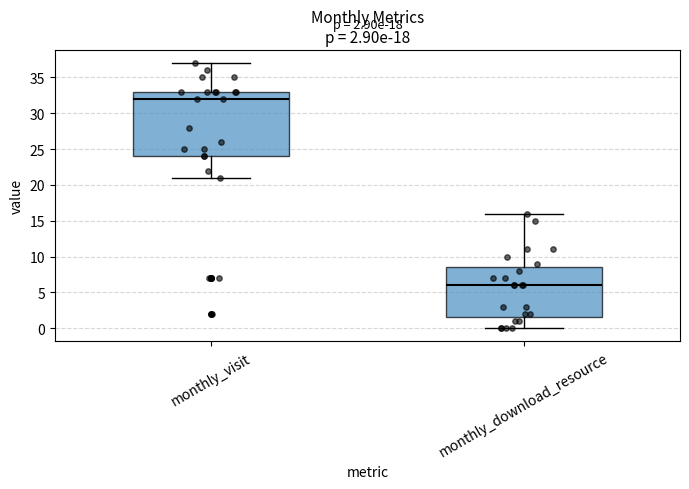

Which box's median line is the highest?

monthly_visit